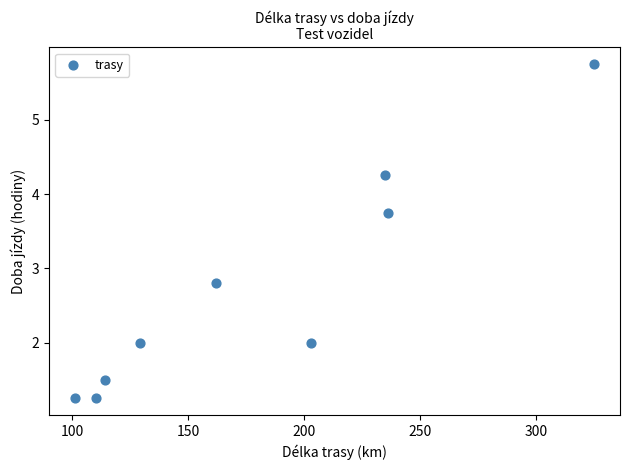

What is the average Y value?

2.7